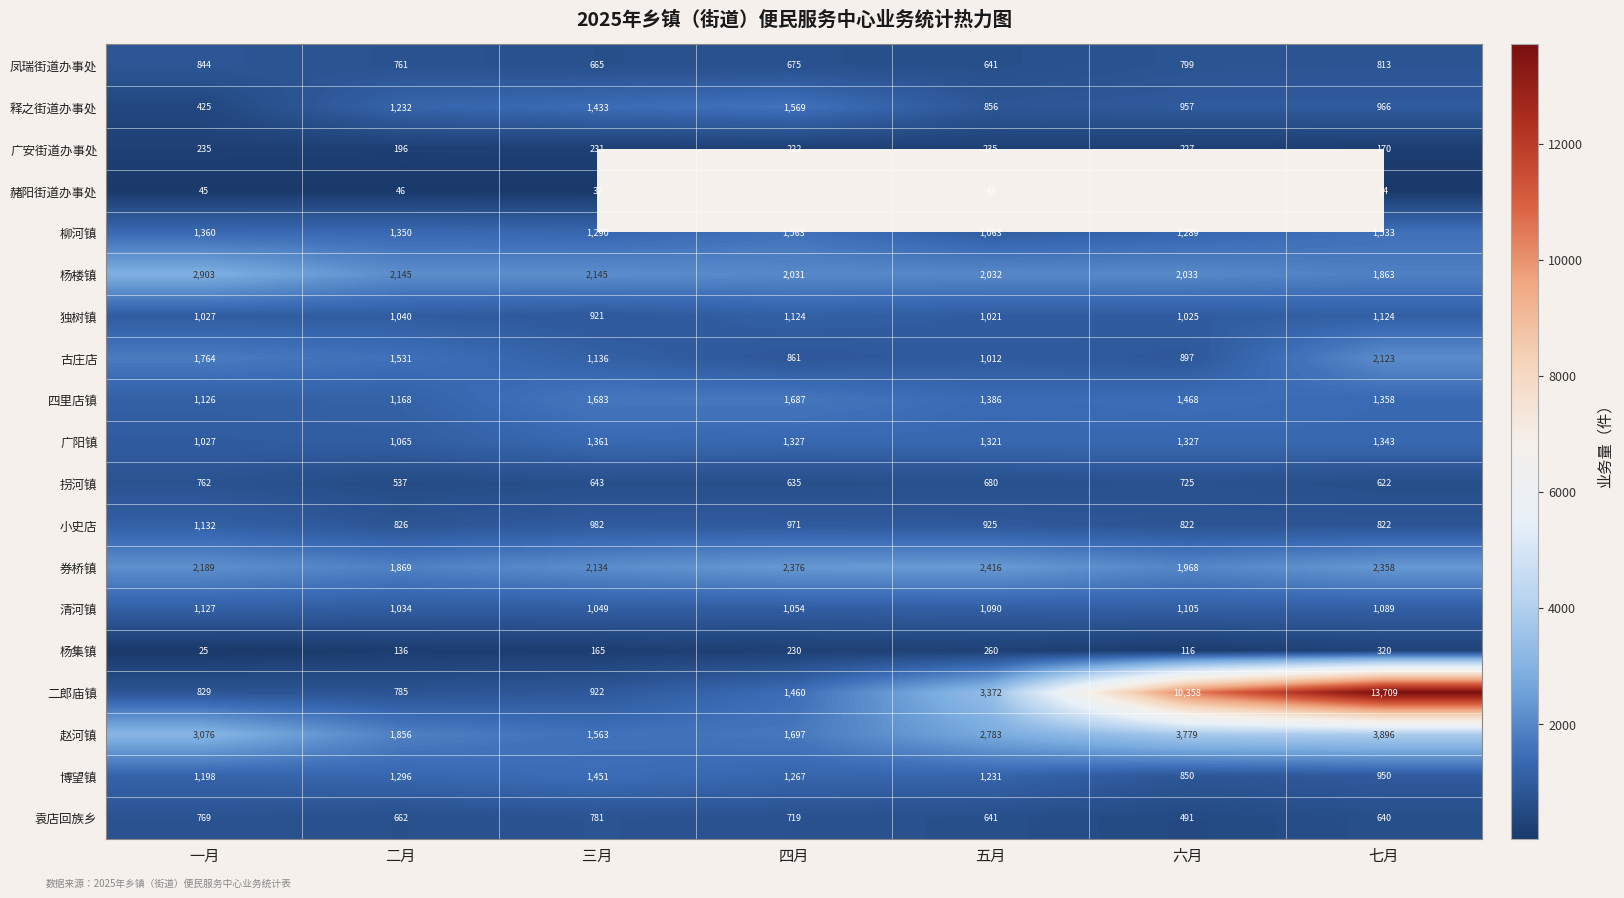

At which label does 四里店镇 reach its peak?

四月